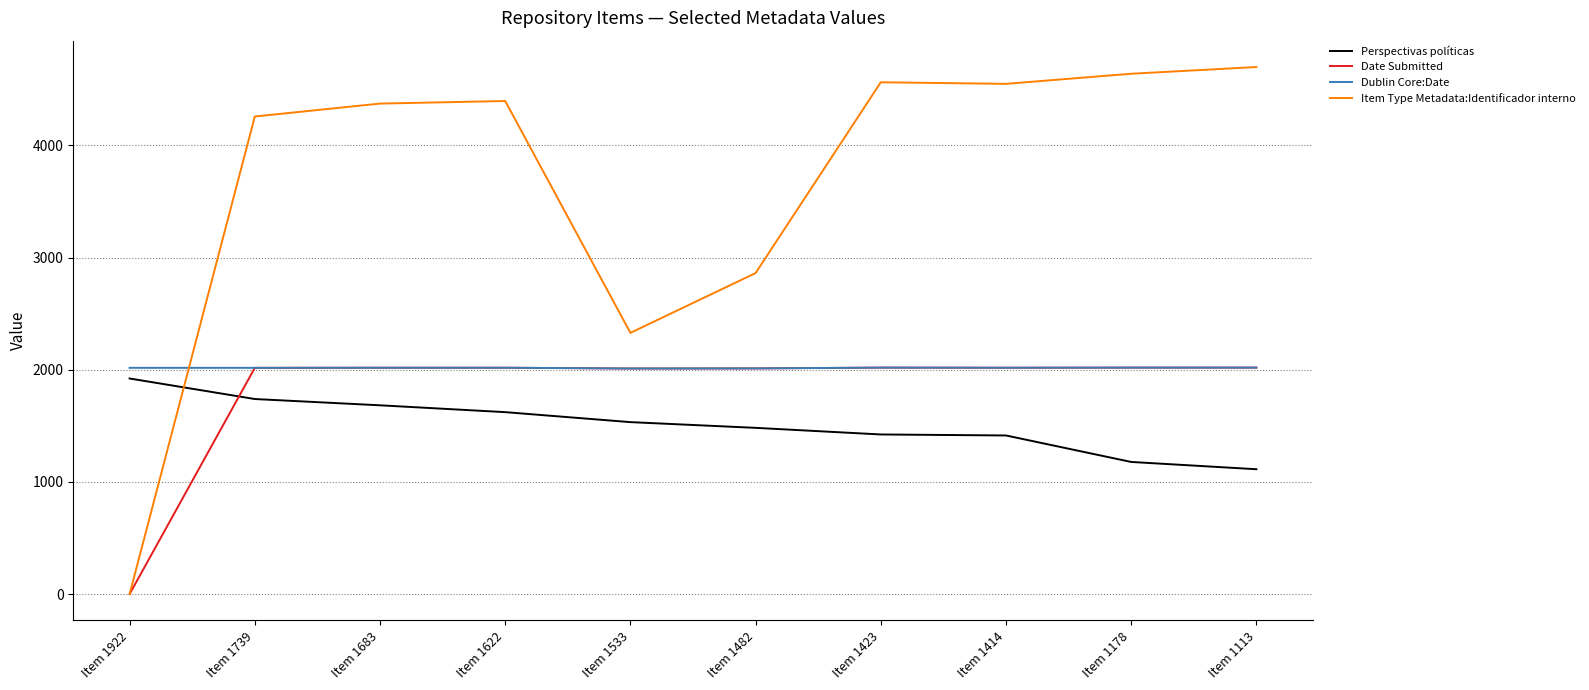

The Dublin Core:Date series shows 2764 at Item 1482. True or false?

False